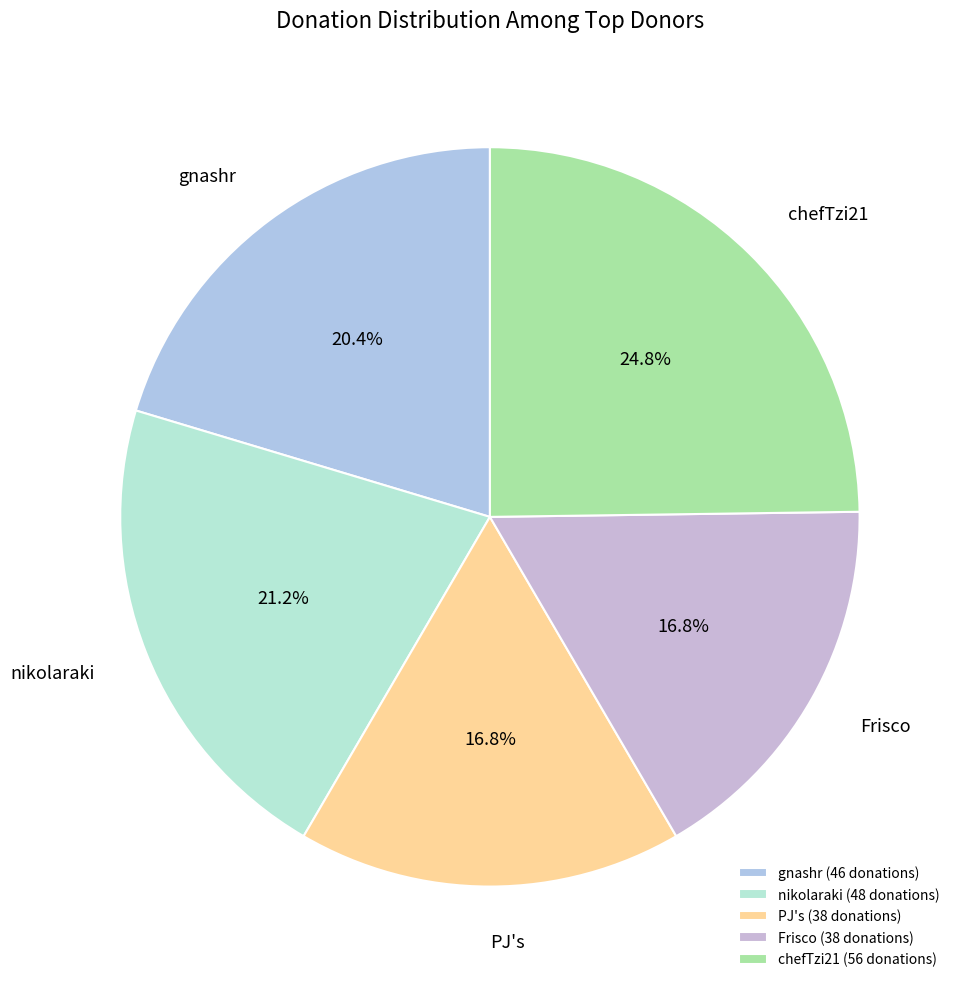

Between PJ's and gnashr, which is larger?

gnashr